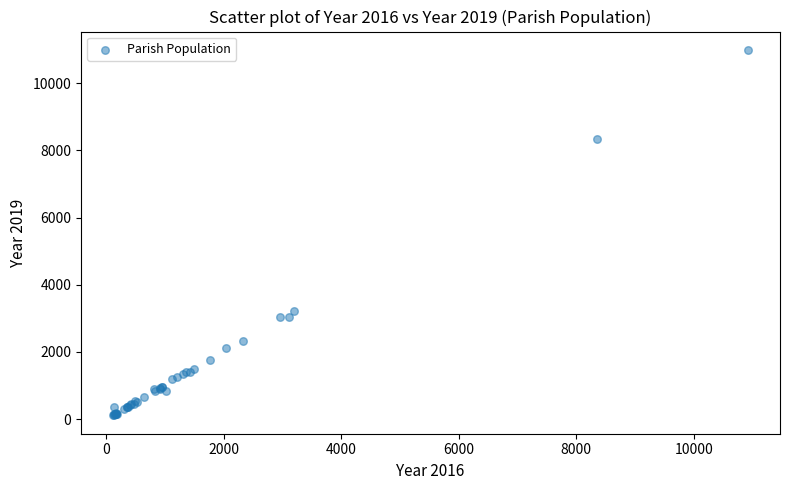

What Y value in the scatter plot is closest to 5551?

3233